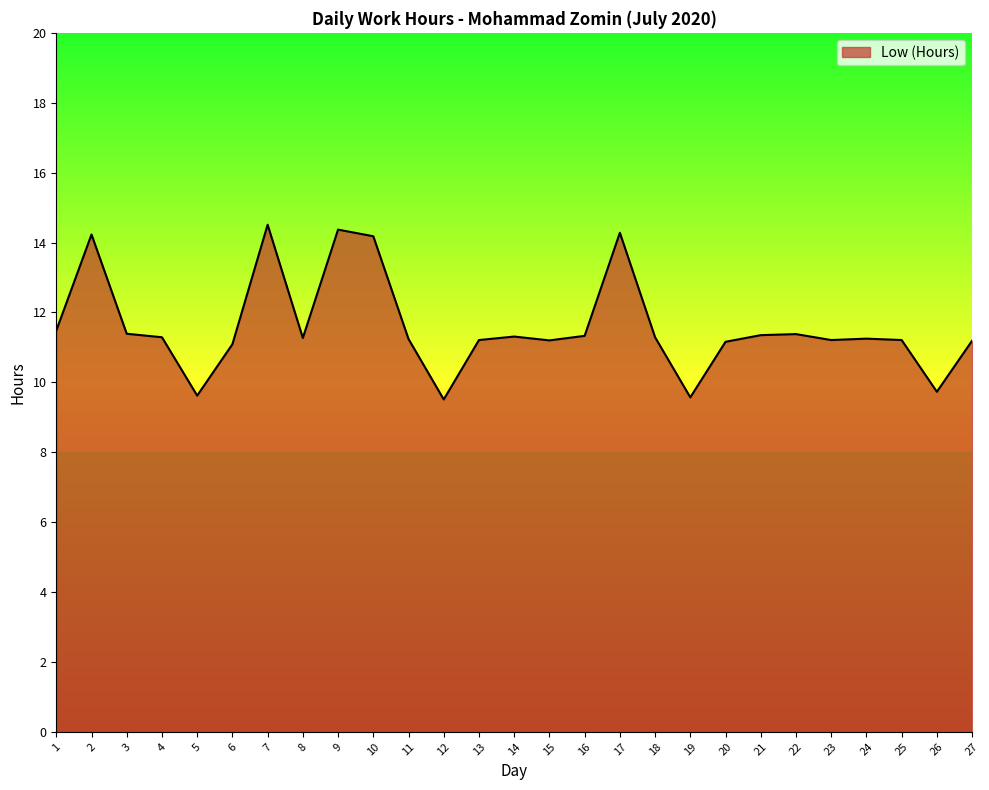

The chart shows a value of 11.2 at 15. True or false?

True